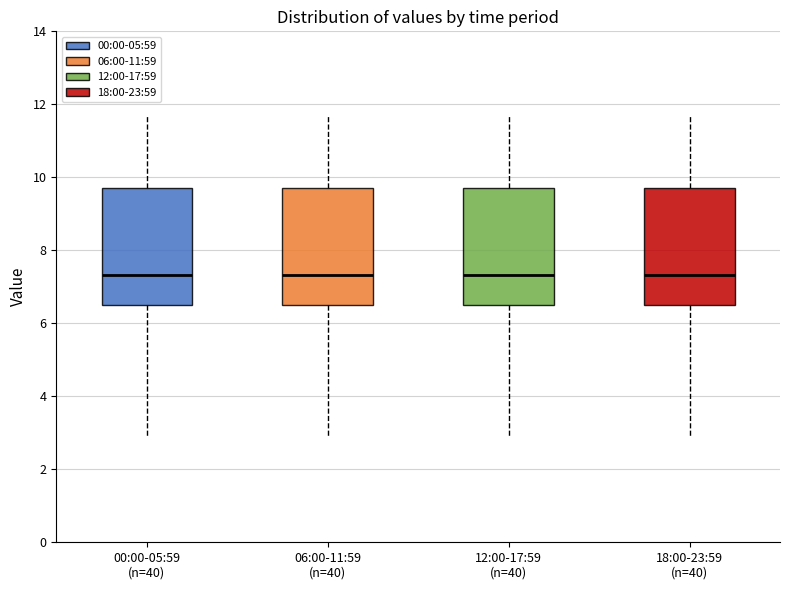

Reading left to right, transcribe this box plot: for each box, give where its median line is, the range the box spans, and where its two whiskers end, as read against the y-axis. The values are not printed on the chart, so give them approximately, as read against the axis.

00:00-05:59 (n=40): median 7.4, box 6.6 to 9.8, whiskers 2.8 to 11.6
06:00-11:59 (n=40): median 7.4, box 6.6 to 9.8, whiskers 2.8 to 11.6
12:00-17:59 (n=40): median 7.4, box 6.6 to 9.8, whiskers 2.8 to 11.6
18:00-23:59 (n=40): median 7.4, box 6.6 to 9.8, whiskers 2.8 to 11.6